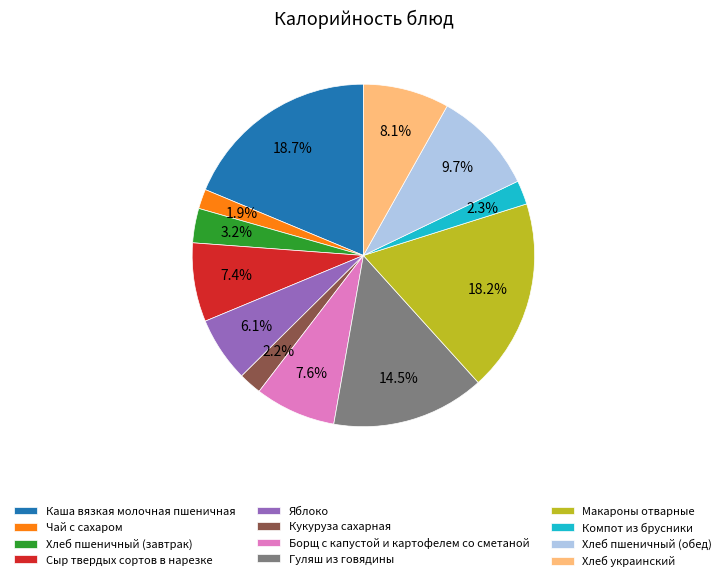

To the nearest percent, what is the difference between the largest and smallest slice percentages?

17%